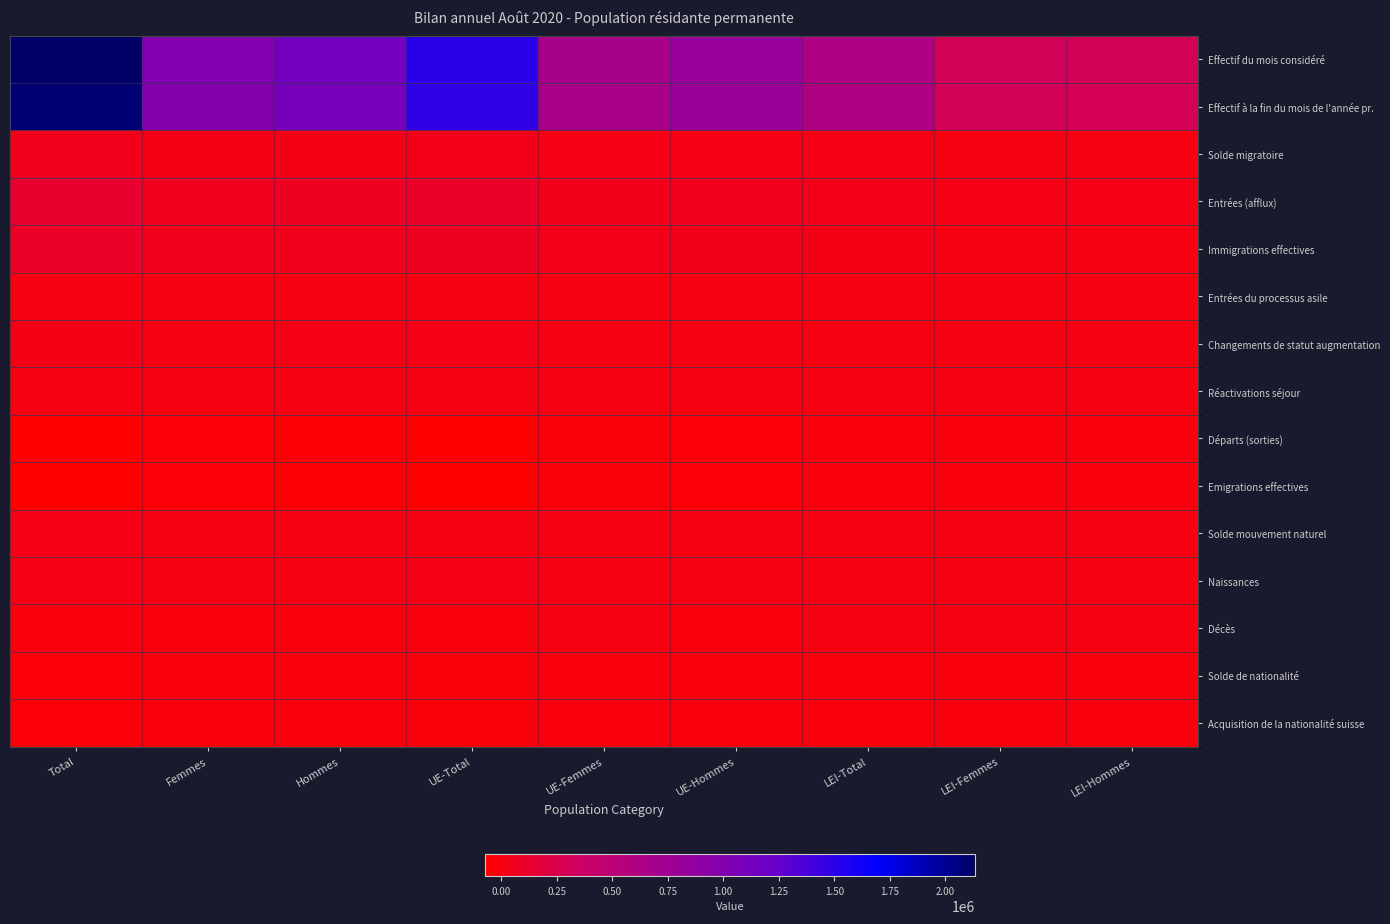

Count the number of categories in the chart.

9